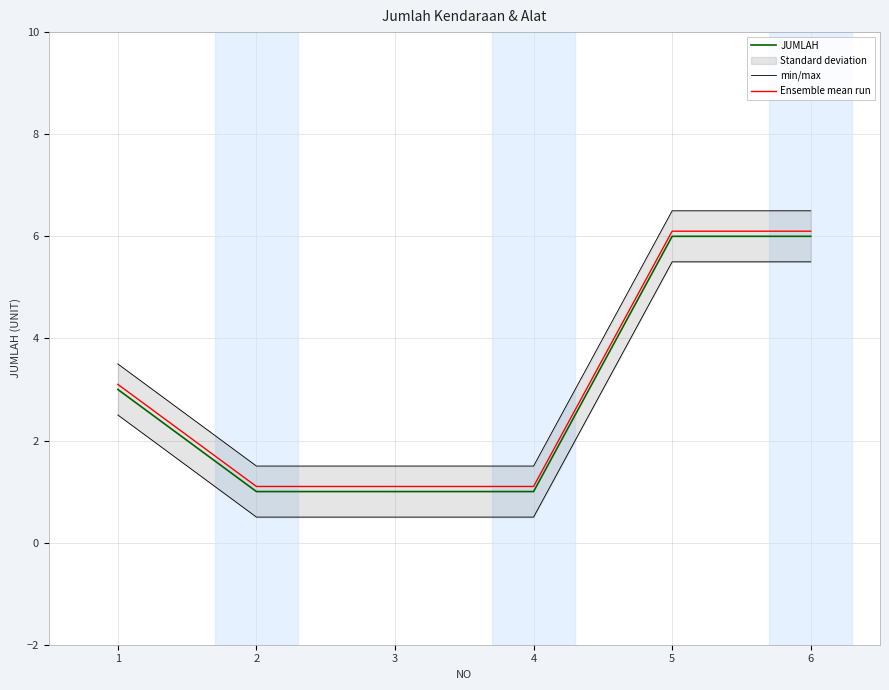

Rank the series by their maximum value, from highest to lowest.

min/max, Ensemble mean run, JUMLAH